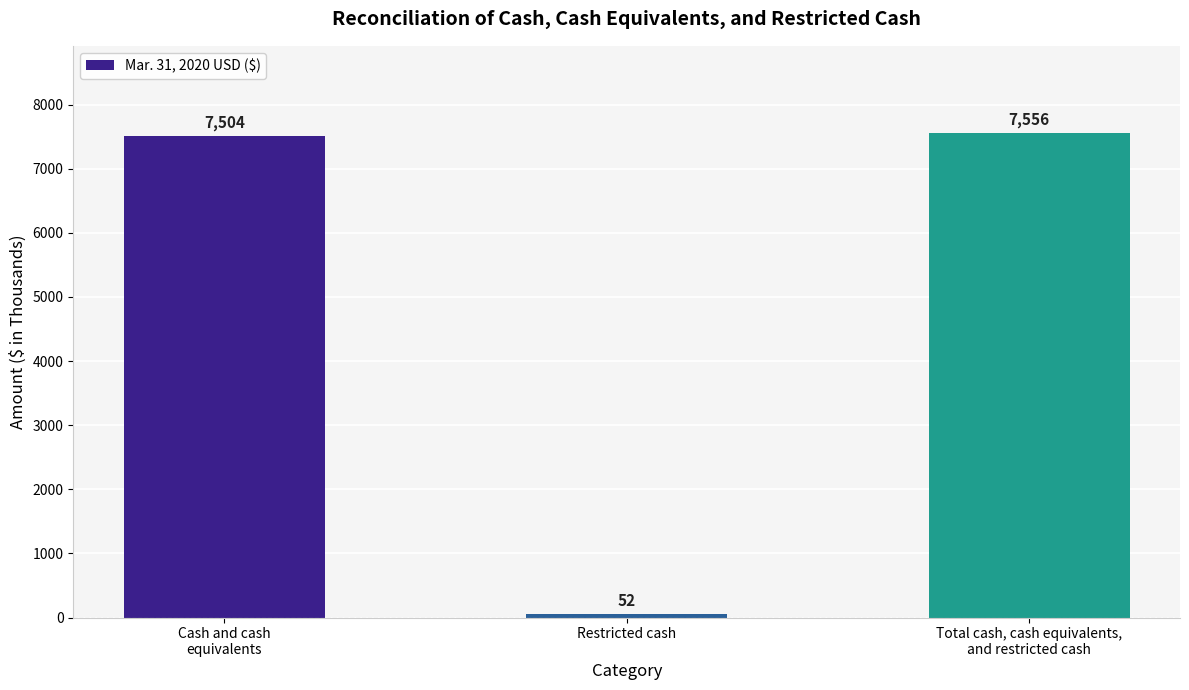

What position from the left is Total cash, cash equivalents,
and restricted cash?

3